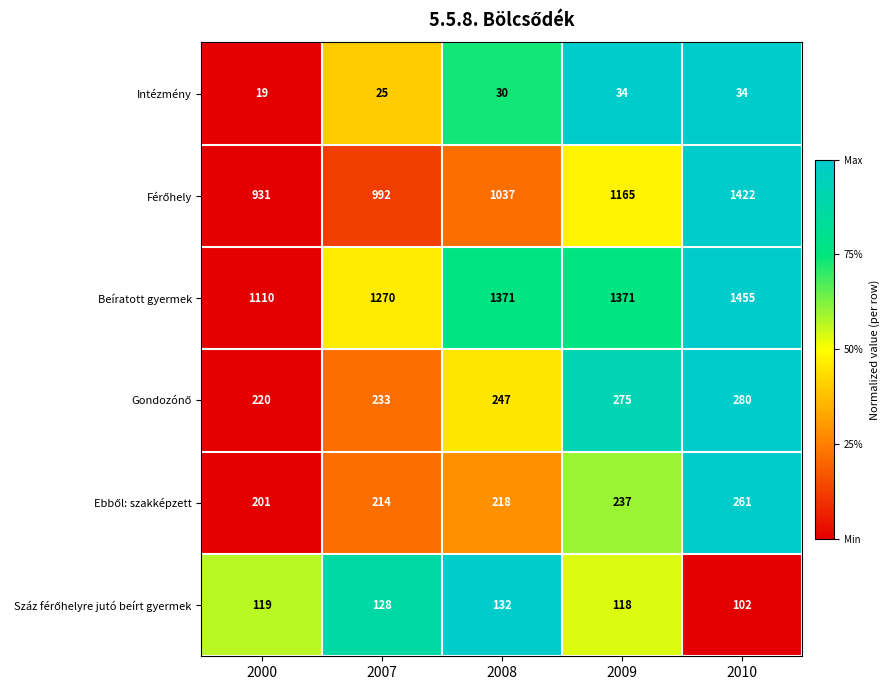

What is the sum of all Beíratott gyermek values?

6577